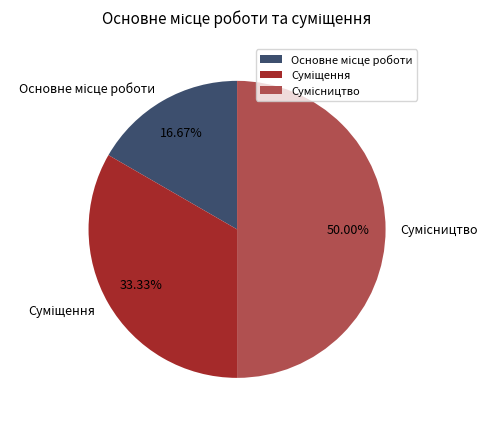

How many segments does this pie chart have?

3